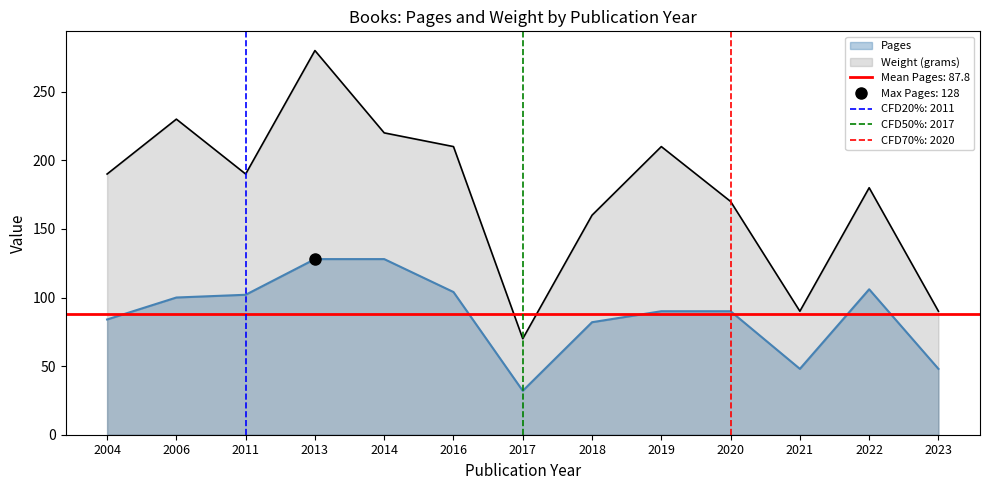

How many lines are shown in the chart?

2